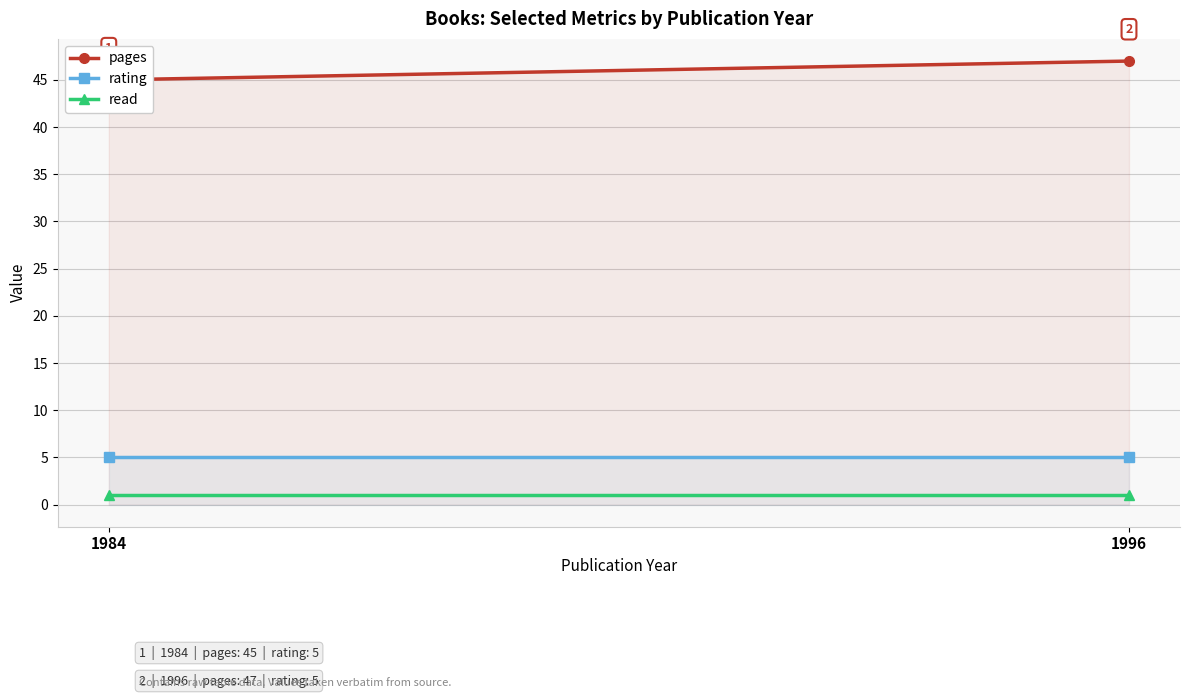

Read the read value at 1996.

1